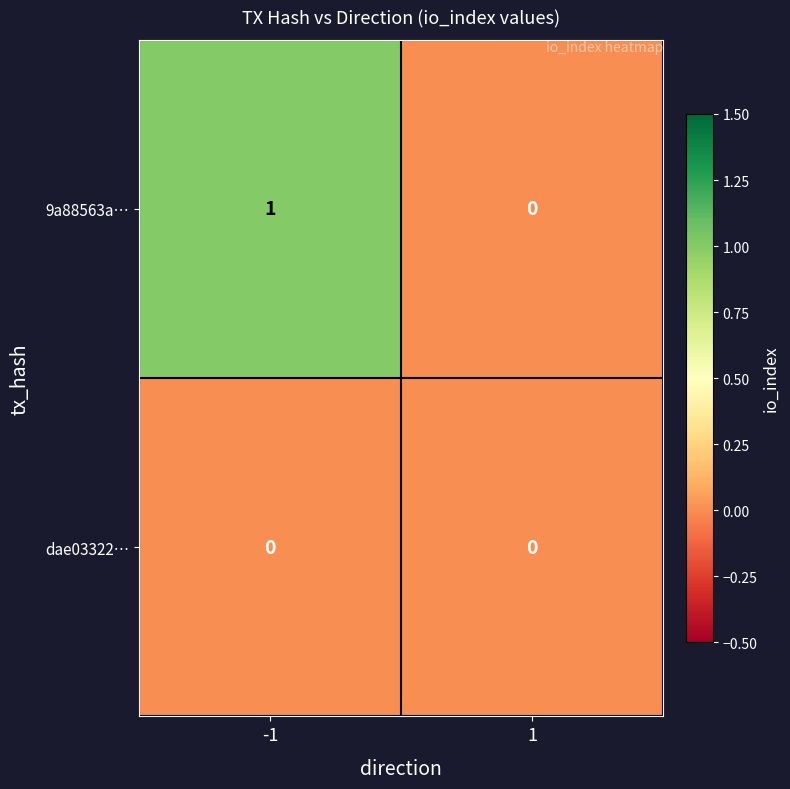

Rank the series by their maximum value, from highest to lowest.

9a88563a…, dae03322…